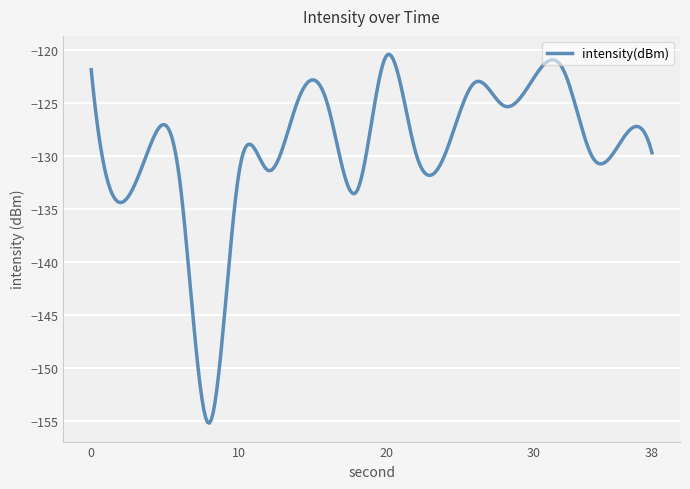

What is the maximum value shown in the chart?

-120.4